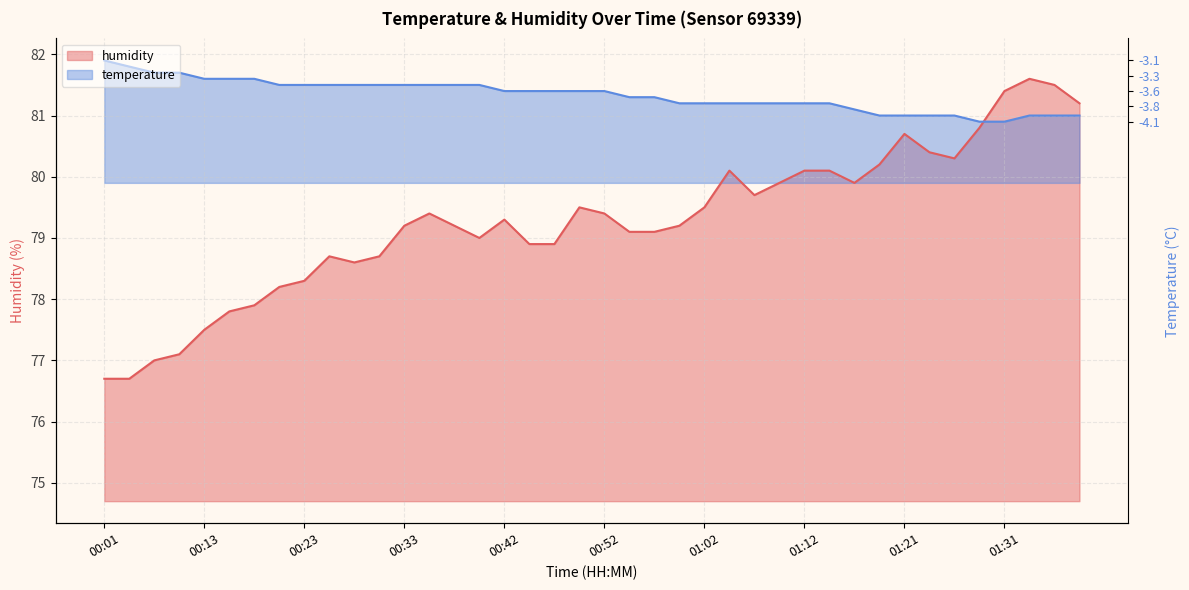

The value of temperature at 01:07 is 128.4. True or false?

False